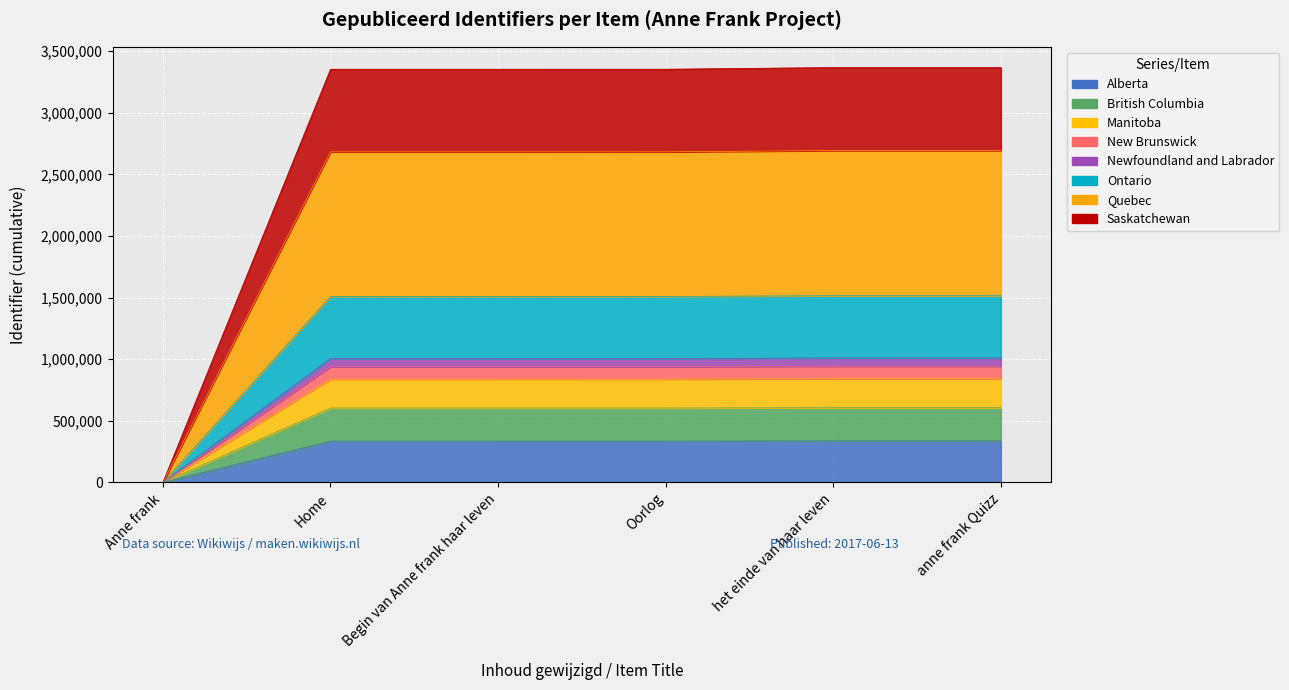

What is the average value?

503822.2